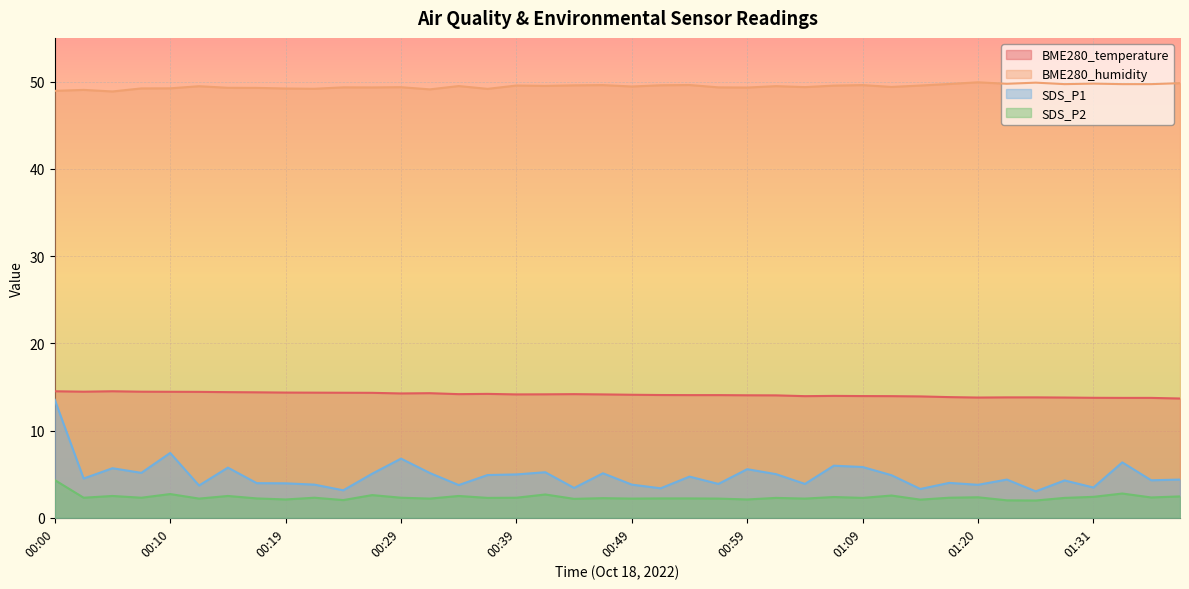

How many lines are shown in the chart?

4